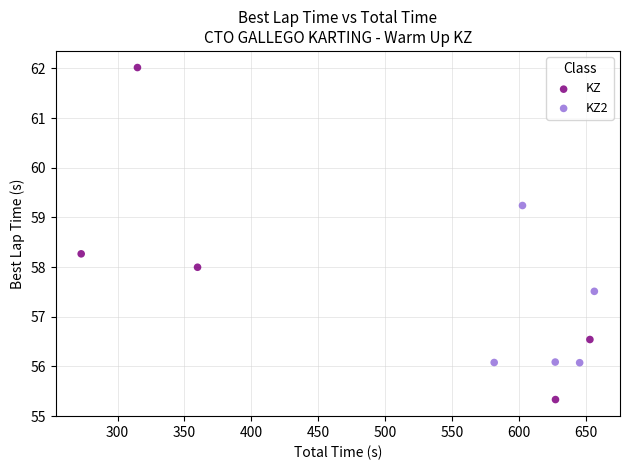

Which series contains the lowest Y value?

KZ